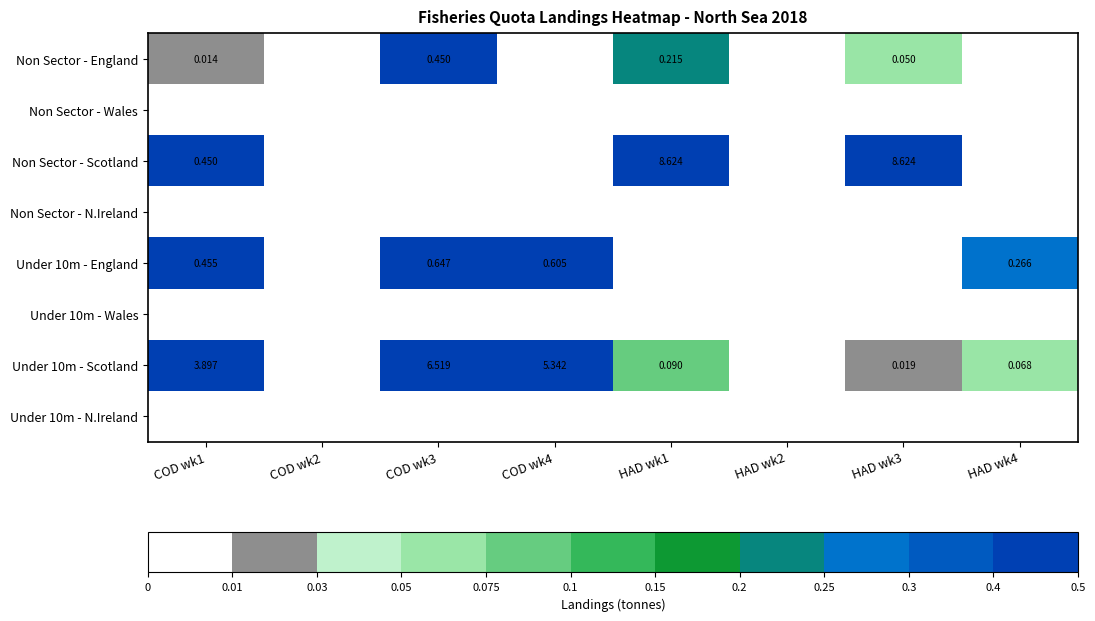

Rank the series at COD wk1 from lowest to highest value.

Non Sector - Wales, Non Sector - N.Ireland, Under 10m - Wales, Under 10m - N.Ireland, Non Sector - England, Non Sector - Scotland, Under 10m - England, Under 10m - Scotland